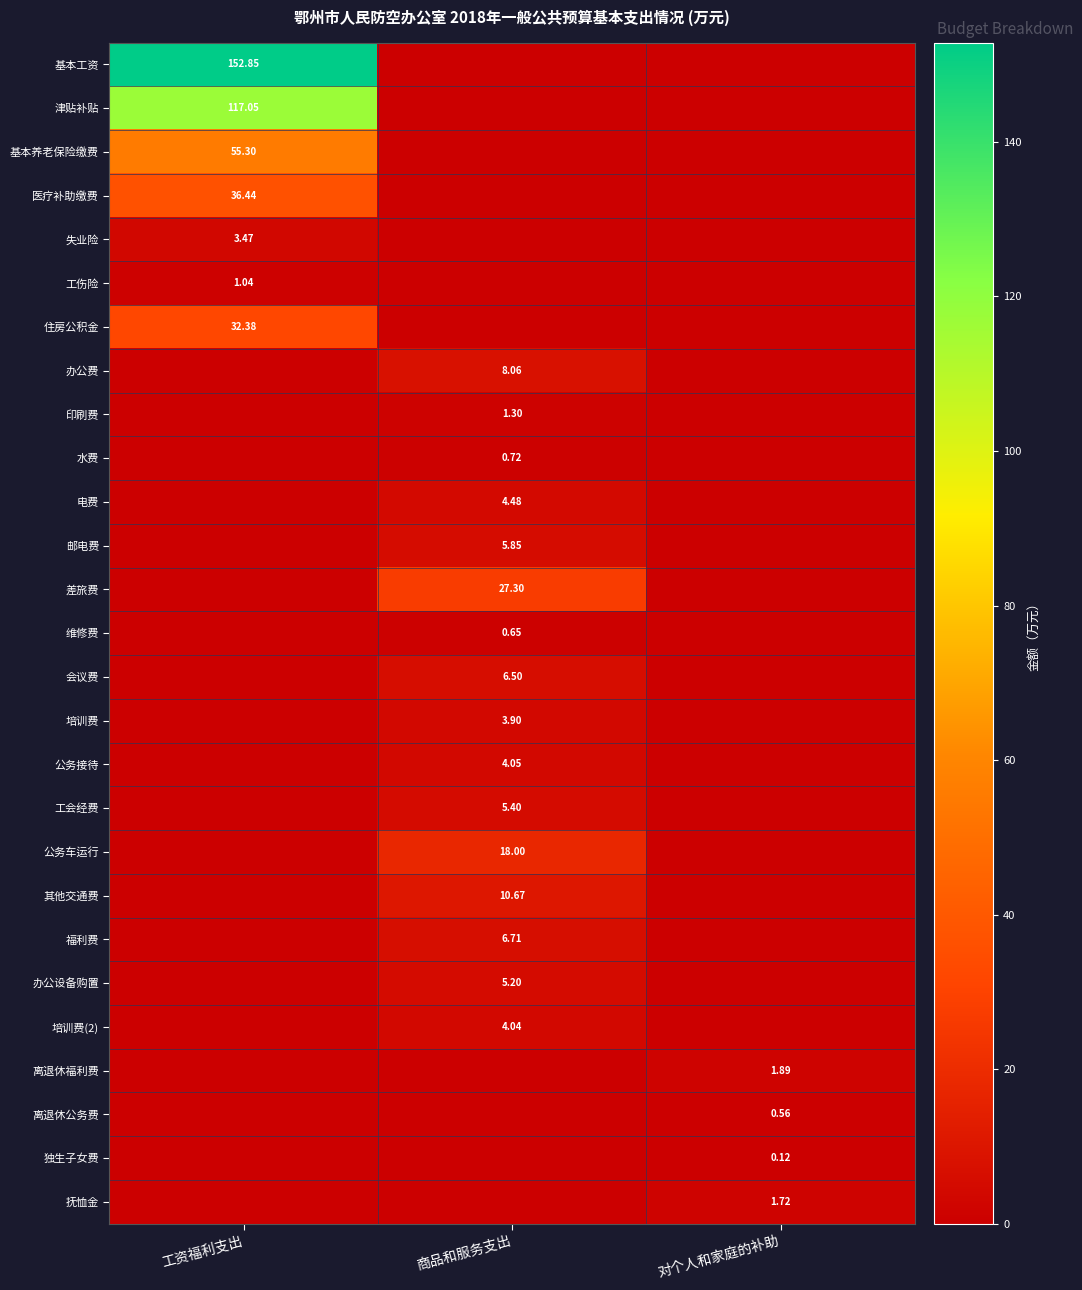

At which label is 福利费 closest to 3?

工资福利支出